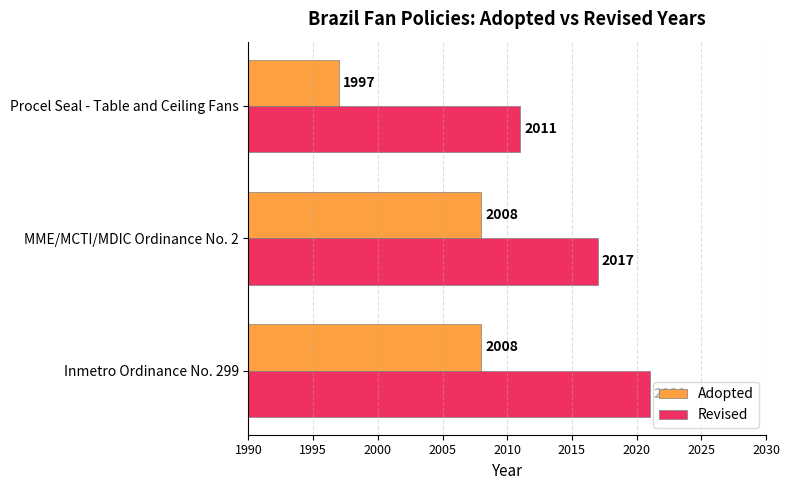

What is the average value of the Revised series?

2016